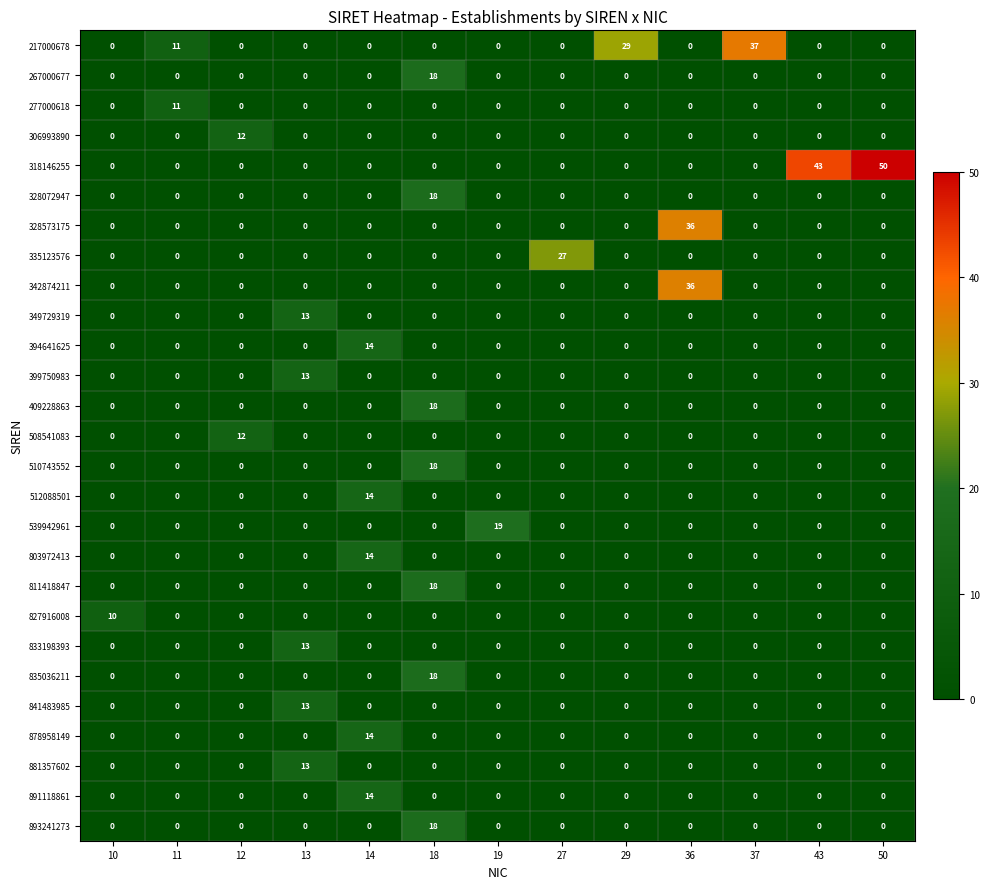

Which series has the largest total across all categories?

318146255